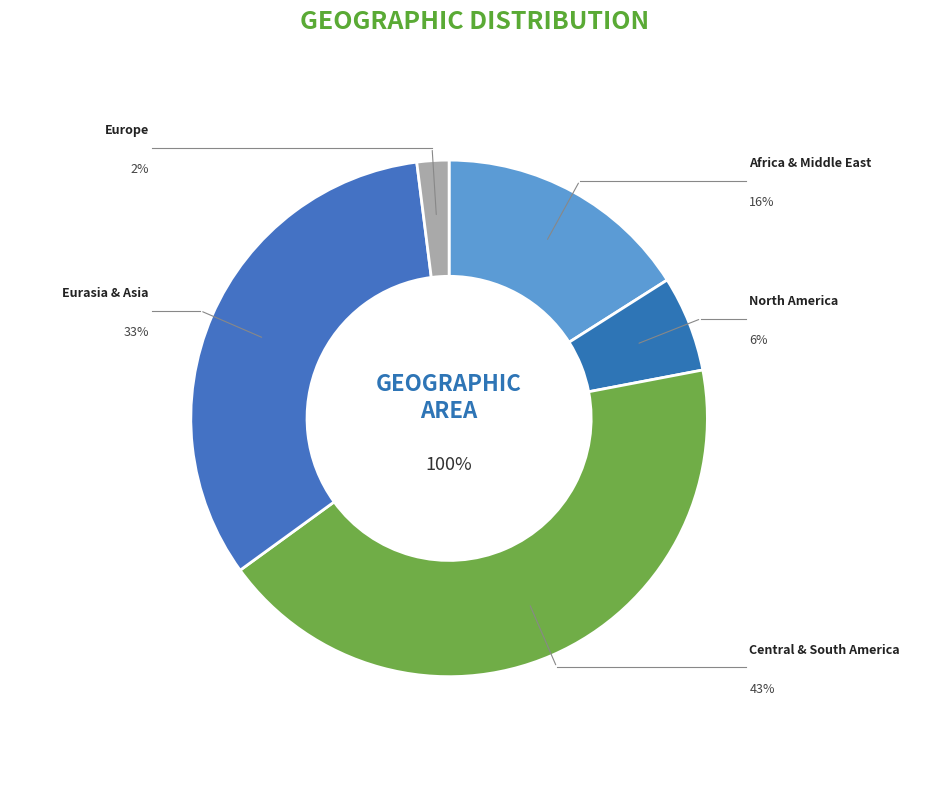

To the nearest percent, what is the combined percentage of Africa & Middle East and North America?

22%